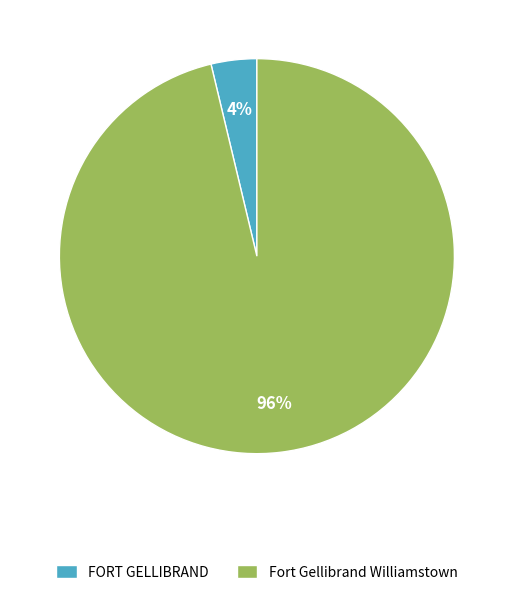

True or false: FORT GELLIBRAND accounts for 4% of the total.

True